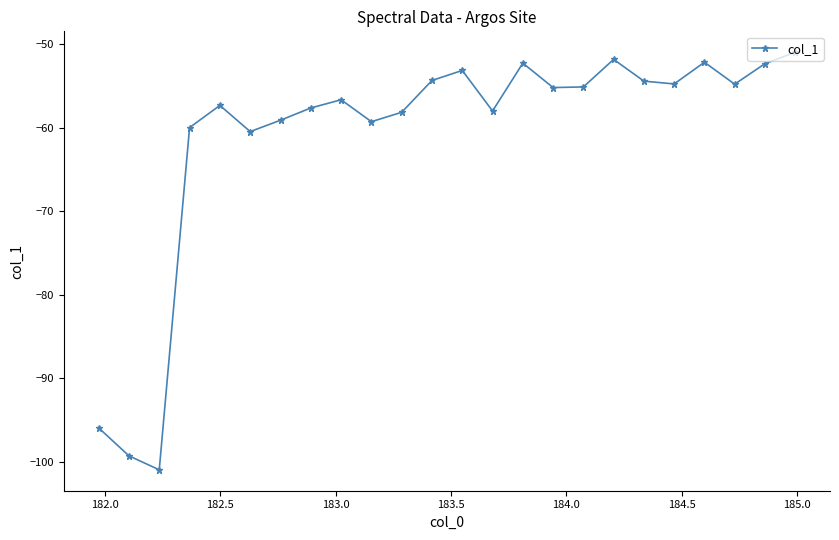

How many points are higher than both their immediate neighbors (excluding endpoints)?

6